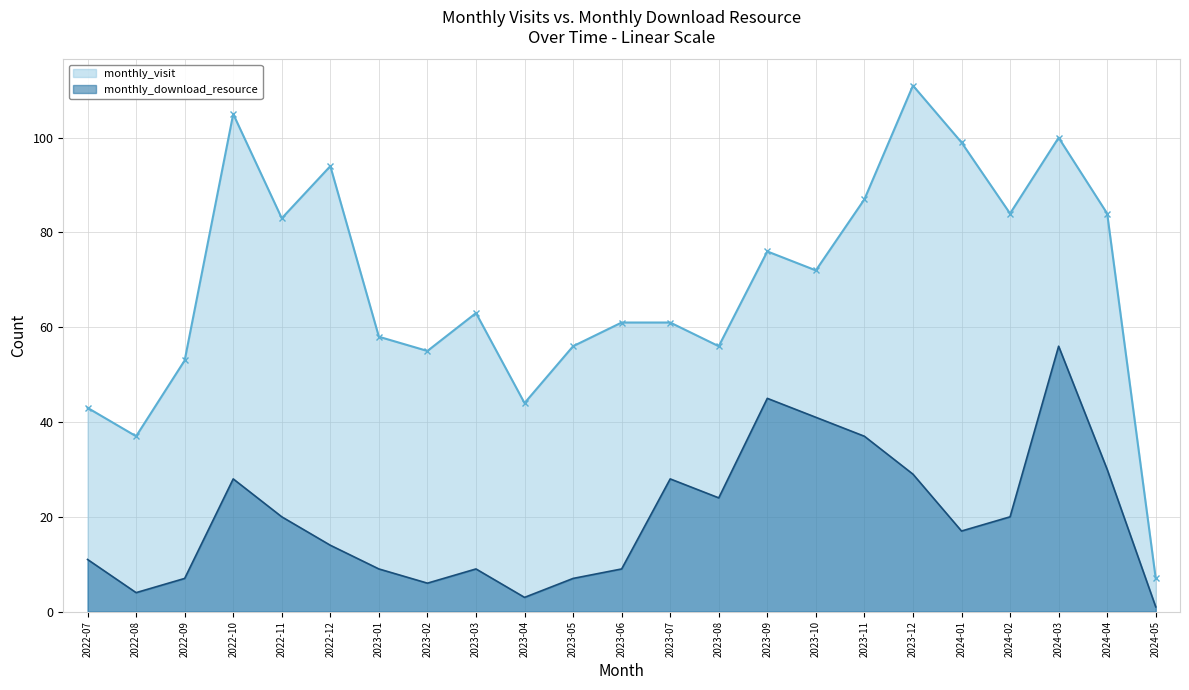

What value does the monthly_visit series have at 2022-10?

105